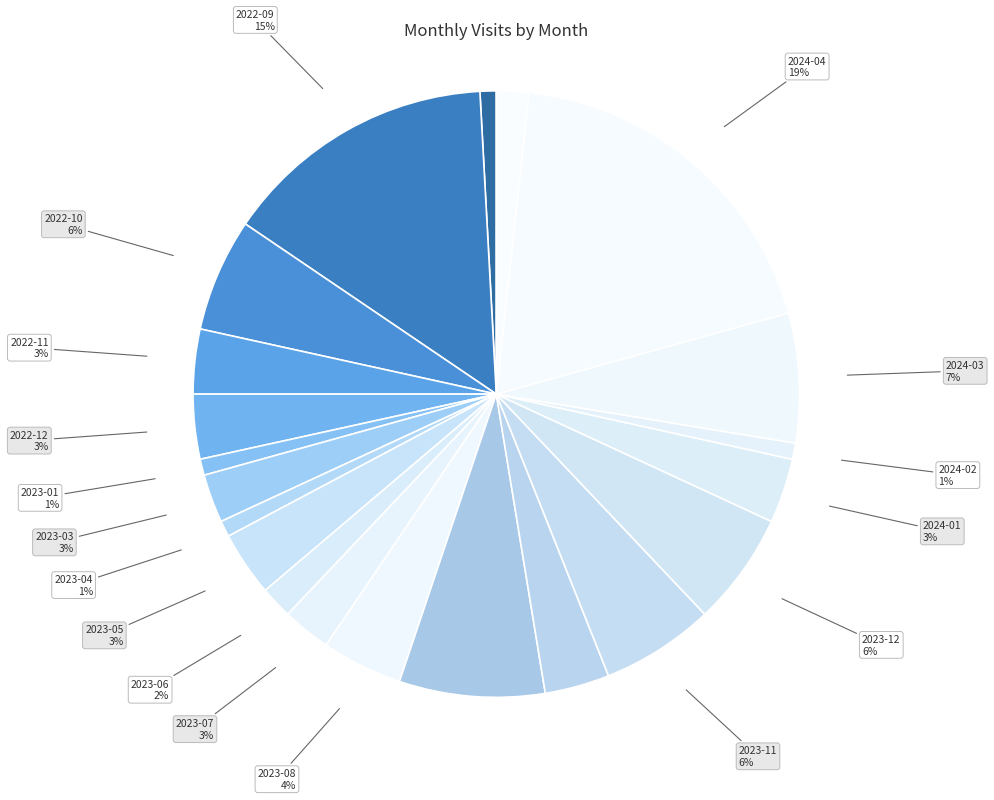

Is there any slice that represents more than half of the pie?

No